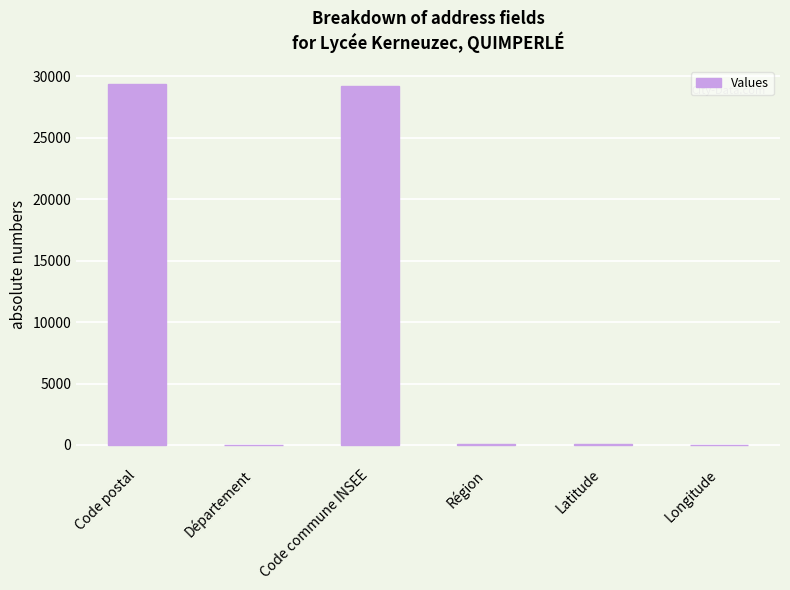

What is the greatest value displayed?

29391.0